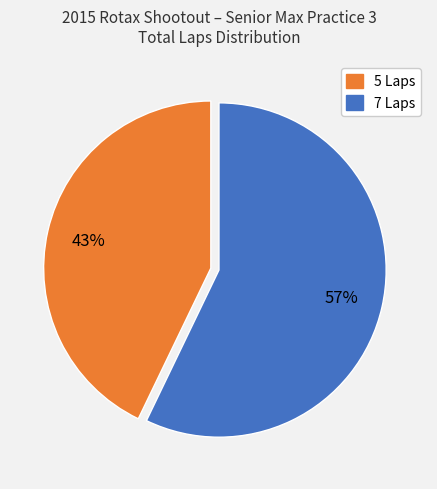

How many segments does this pie chart have?

2